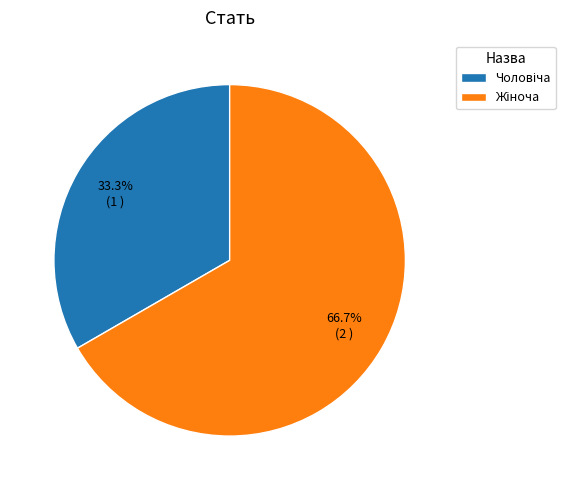

What percentage is the Жіноча slice, to the nearest percent?

67%